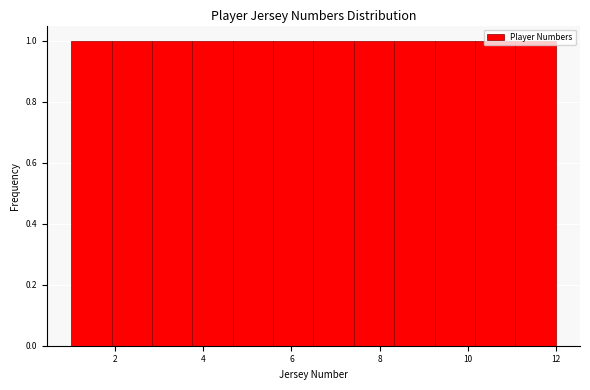

Reading left to right, transcribe this chart: for each bar, give the range it covers on the x-axis and its height. Neither the bar edges nor the heights are printed on the chart, so give them approximately, as read against the axes.

1.0 to 2.0: 1
2.0 to 2.8: 1
2.8 to 3.8: 1
3.8 to 4.6: 1
4.6 to 5.6: 1
5.6 to 6.6: 1
6.6 to 7.4: 1
7.4 to 8.4: 1
8.4 to 9.2: 1
9.2 to 10.2: 1
10.2 to 11.0: 1
11.0 to 12.0: 1